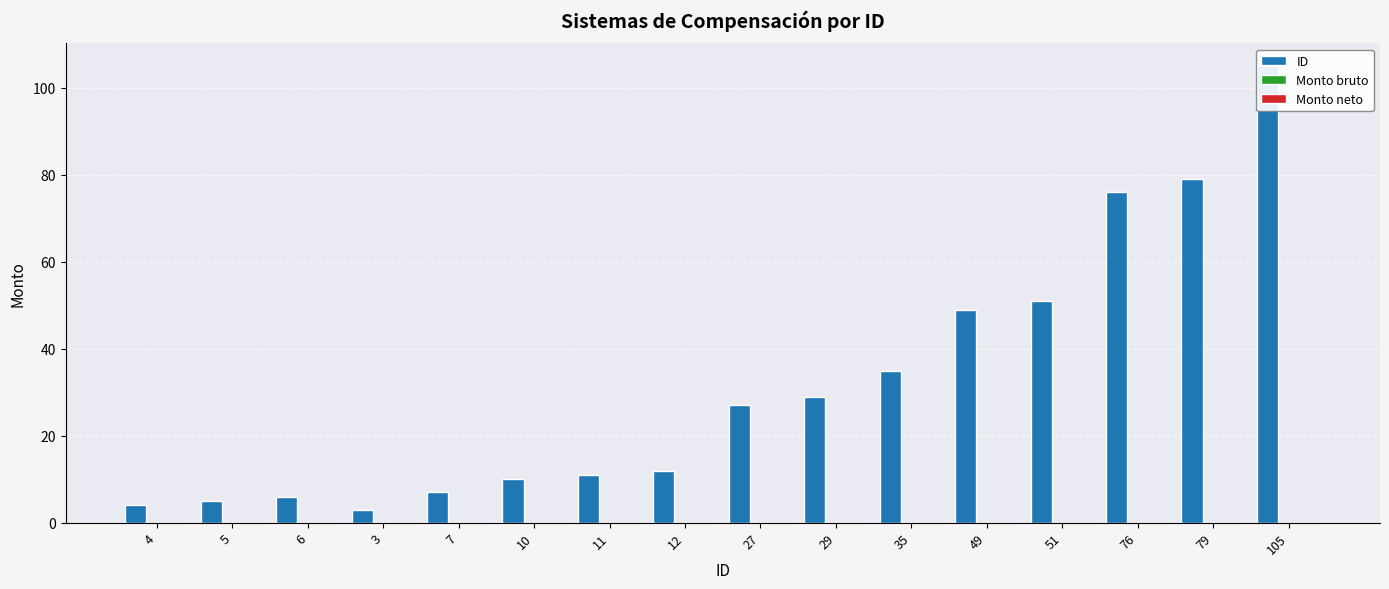

At which category is the sum across all series the highest?

105